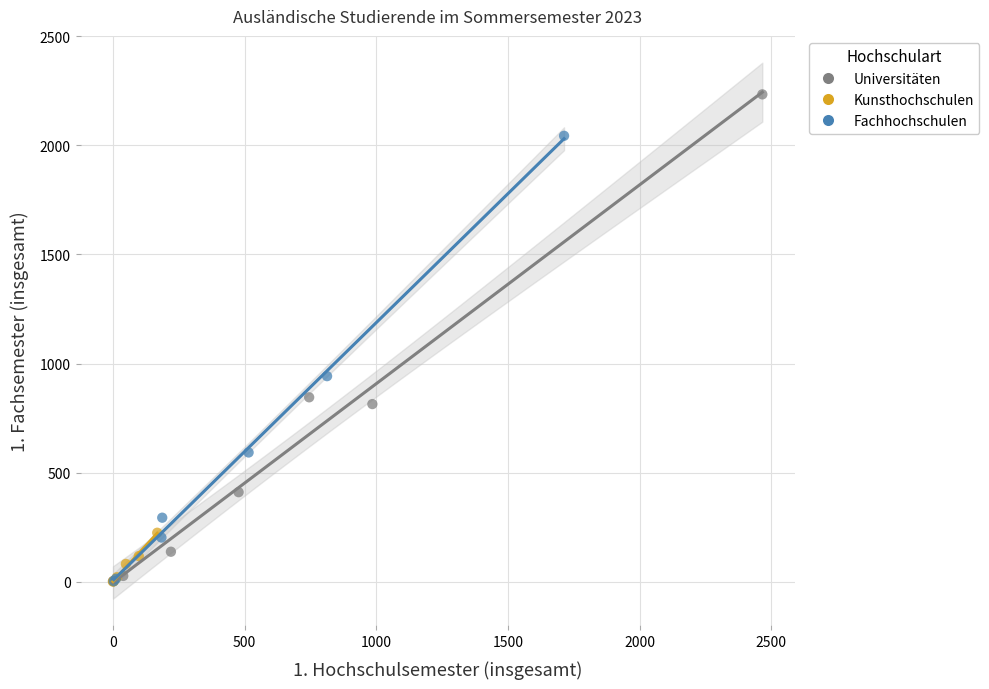

Which series has the largest Y range (max minus min)?

Universitäten